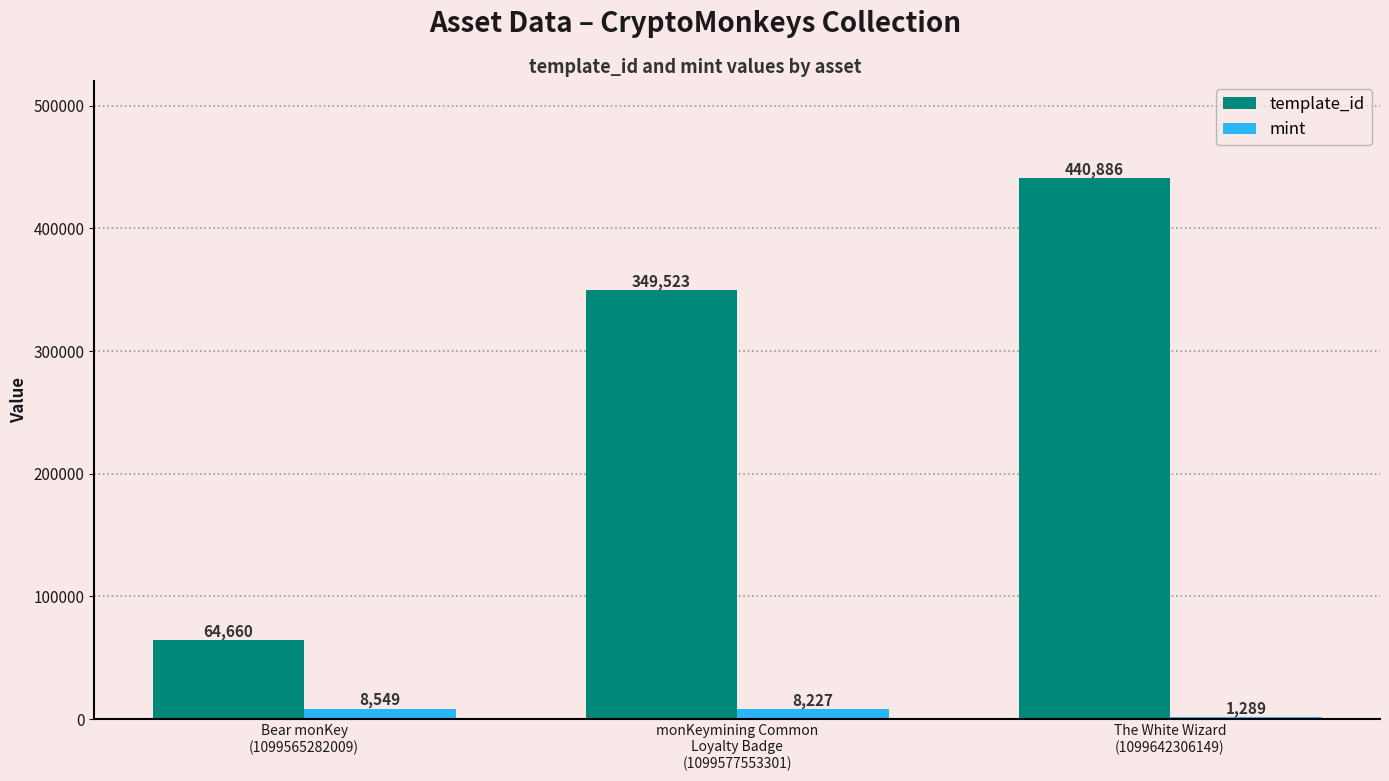

Which series has the largest total across all categories?

template_id